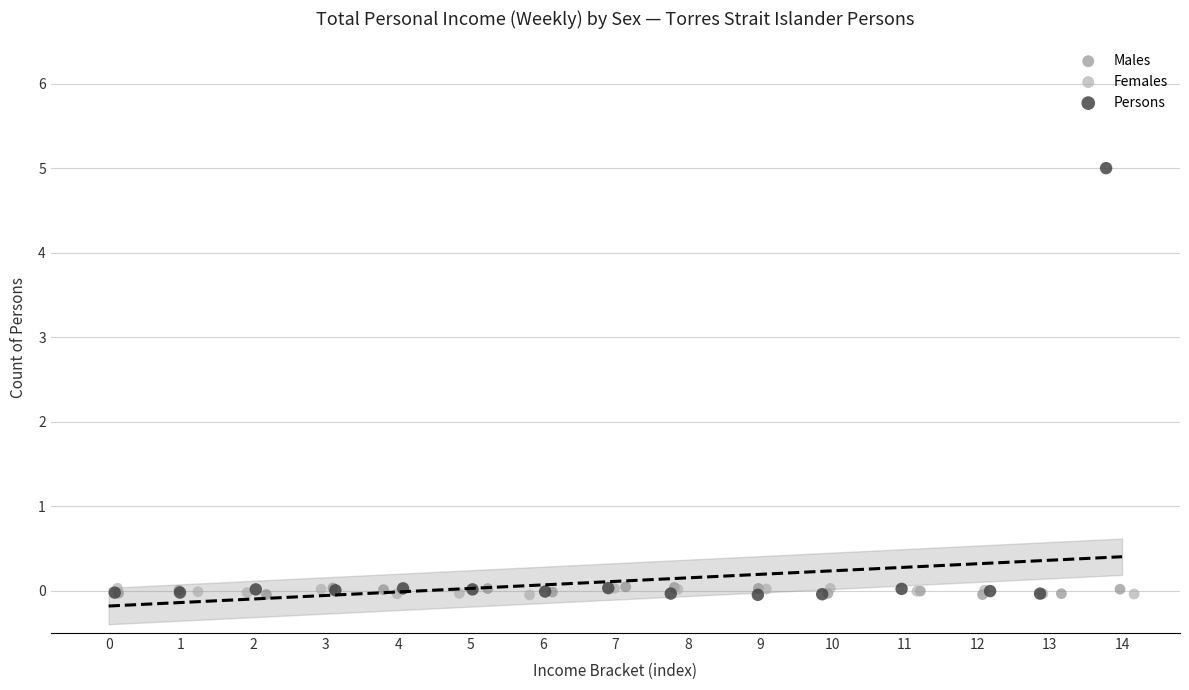

Which series contains the highest Y value?

Persons